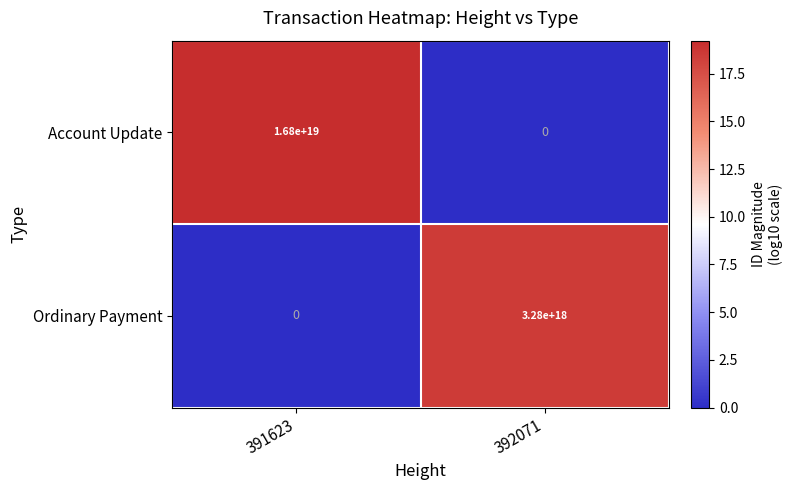

True or false: Ordinary Payment has a value of 0 at 391623.

True